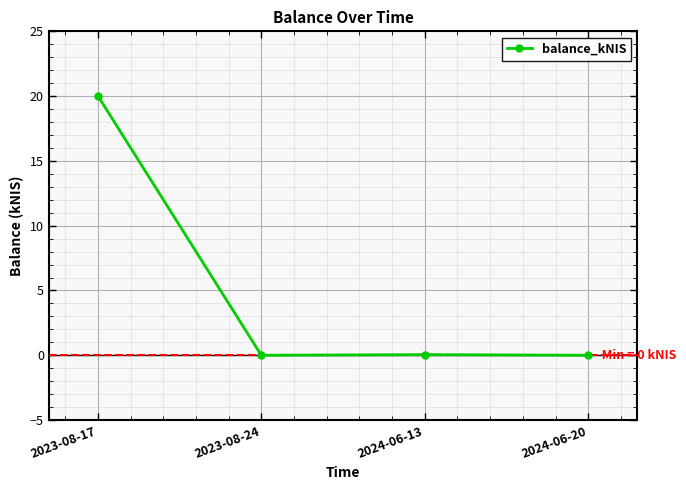

At which category does the data reach its first local peak?

2024-06-13